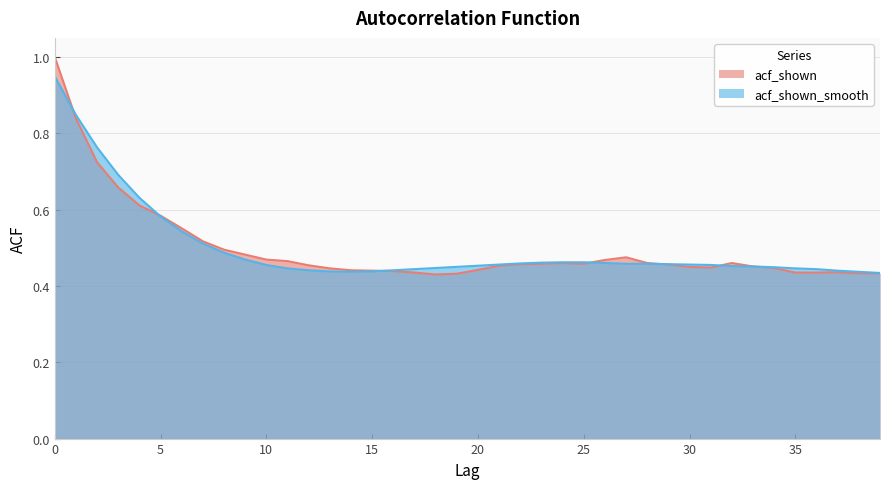

At which category does acf_shown_smooth reach its first local valley?

14